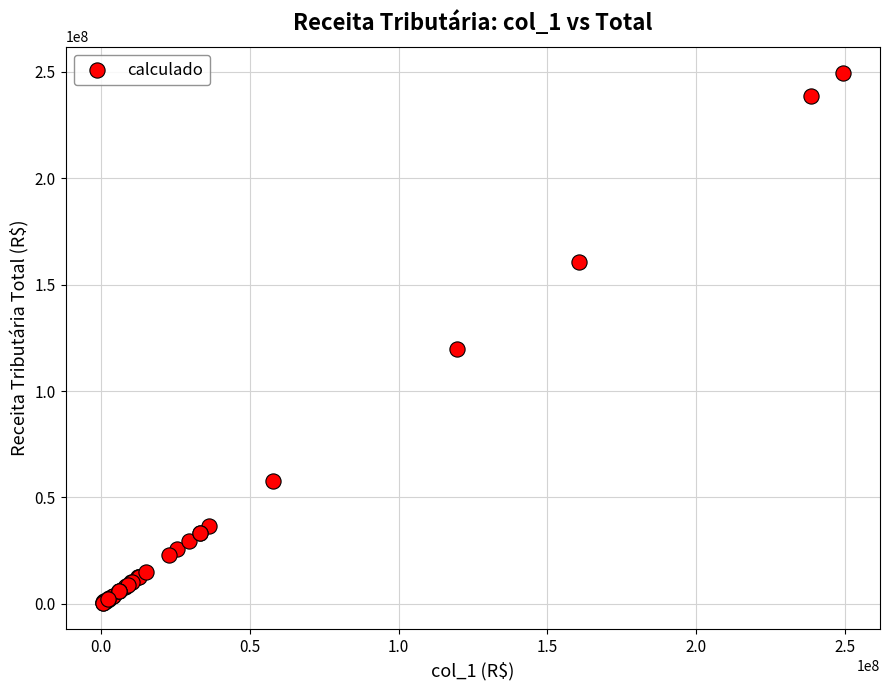

What Y value in the scatter plot is closest to 124989032?

119915150.4